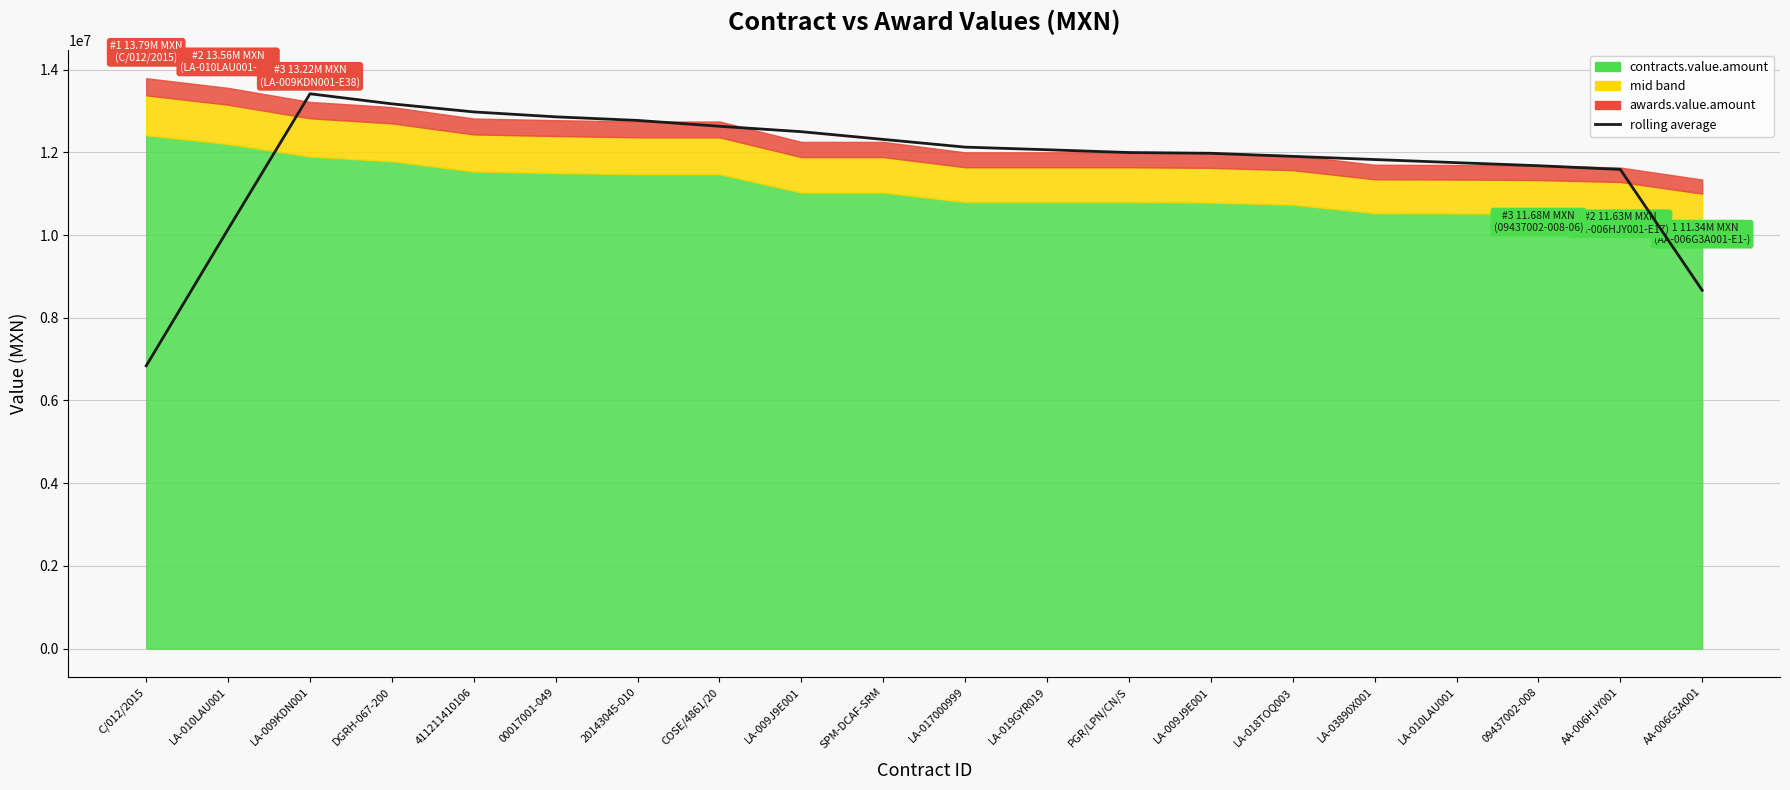

How many points are higher than both their immediate neighbors (excluding endpoints)?

1